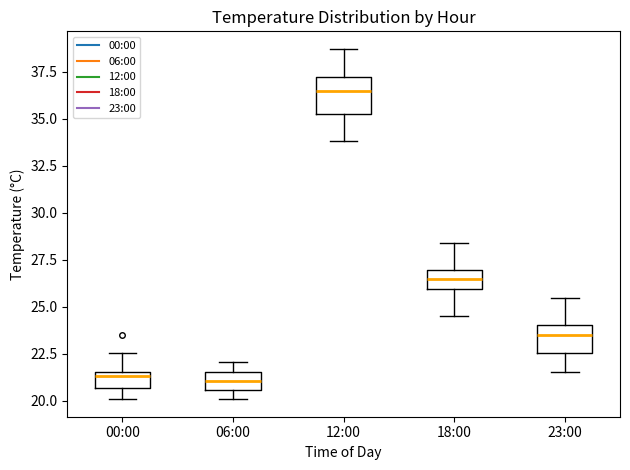

Reading left to right, transcribe this box plot: for each box, give where its median line is, the range the box spans, and where its two whiskers end, as read against the y-axis. The values are not printed on the chart, so give them approximately, as read against the axis.

00:00: median 21.5 (just below the box's upper edge), box 20.5 to 21.5, whiskers 20.0 to 22.5
06:00: median 21.0, box 20.5 to 21.5, whiskers 20.0 to 22.0
12:00: median 36.5, box 35.5 to 37.0, whiskers 34.0 to 38.5
18:00: median 26.5, box 26.0 to 27.0, whiskers 24.5 to 28.5
23:00: median 23.5, box 22.5 to 24.0, whiskers 21.5 to 25.5